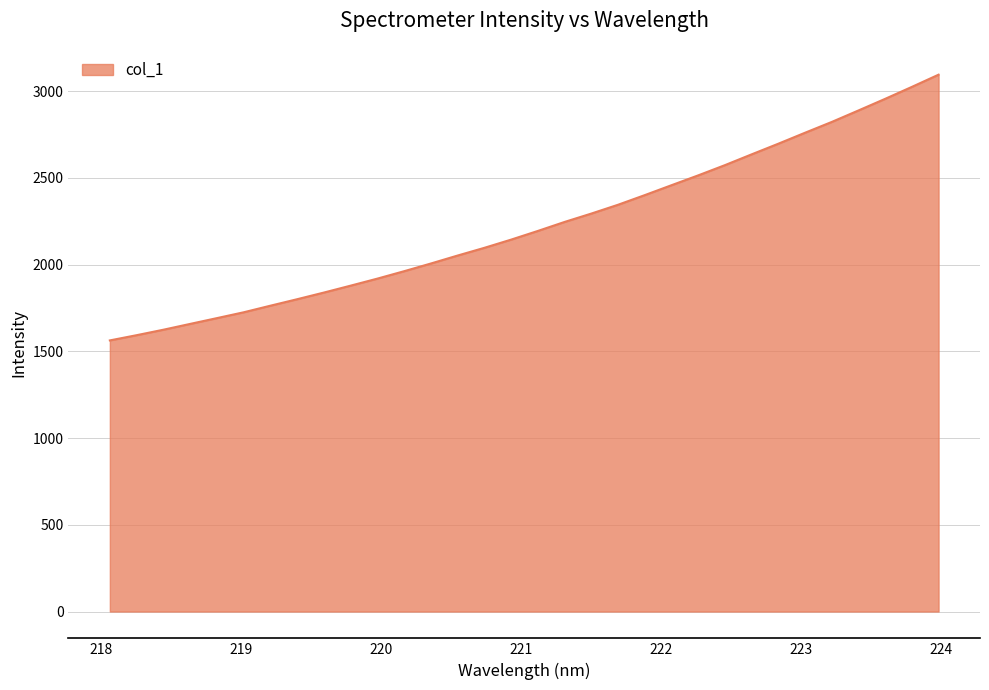

How many values are below 2194?

16